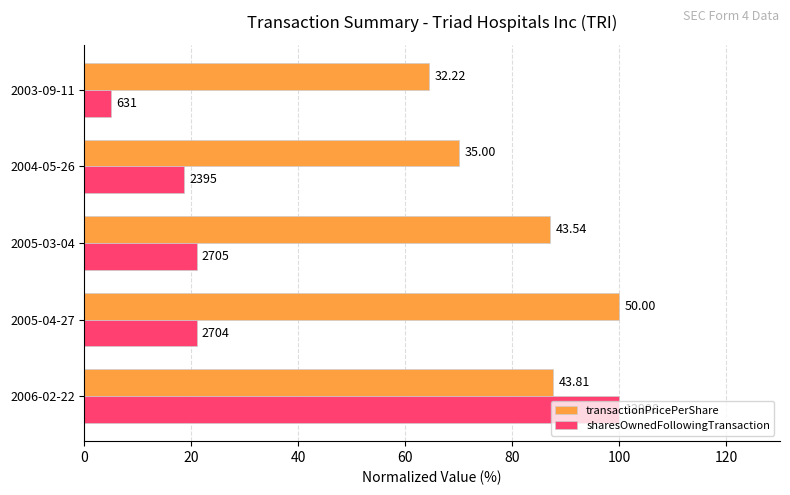

What are all the series names shown in the legend?

transactionPricePerShare, sharesOwnedFollowingTransaction